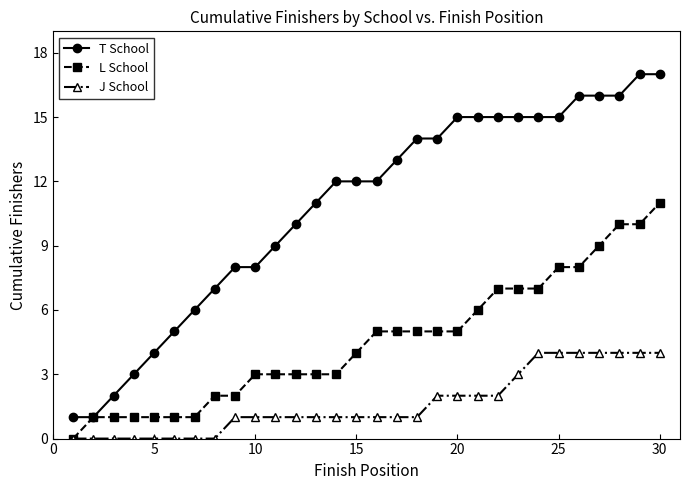

Reading left to right, what are all the values shown in this chart?

T School: 1	1	2	3	4	5	6	7	8	8	9	10	11	12	12	12	13	14	14	15	15	15	15	15	15	16	16	16	17	17
L School: 0	1	1	1	1	1	1	2	2	3	3	3	3	3	4	5	5	5	5	5	6	7	7	7	8	8	9	10	10	11
J School: 0	0	0	0	0	0	0	0	1	1	1	1	1	1	1	1	1	1	2	2	2	2	3	4	4	4	4	4	4	4